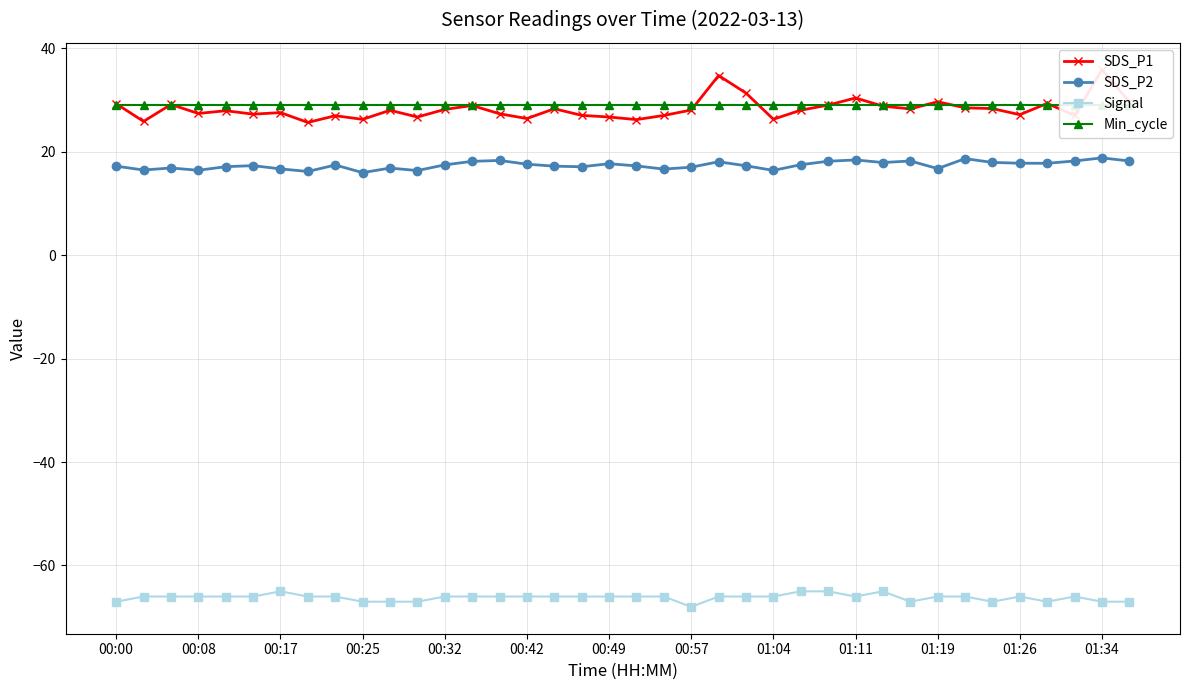

What is the difference between the maximum and minimum values in the SDS_P1 series?

10.2